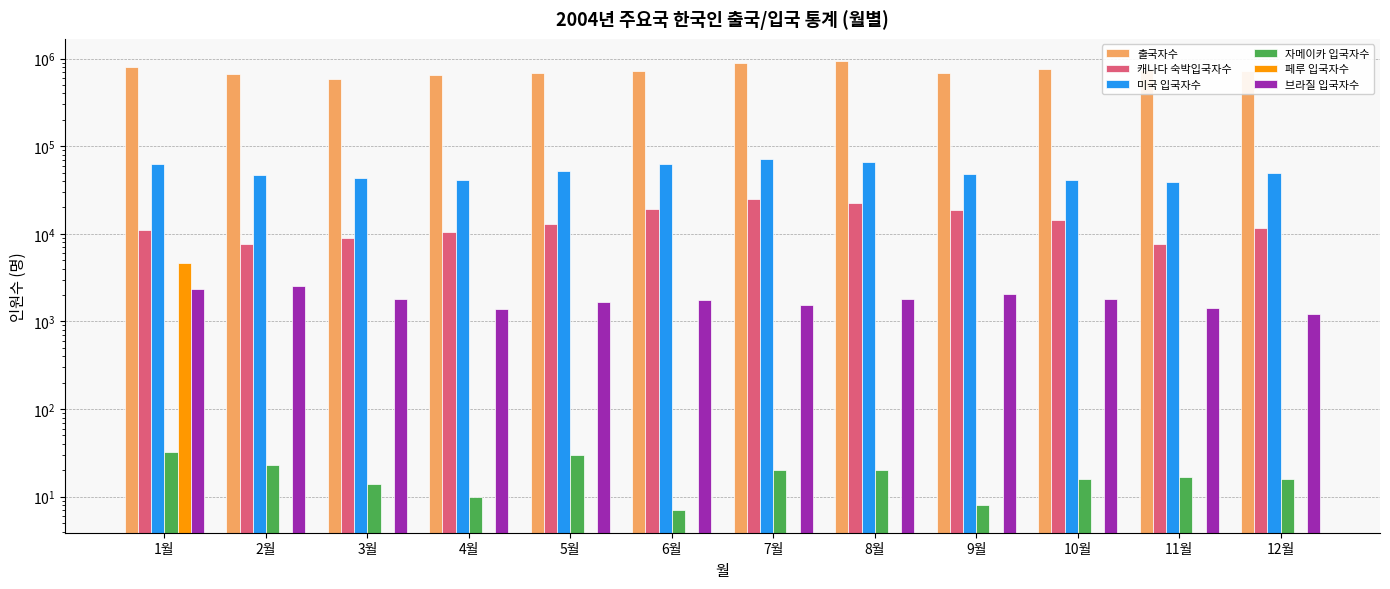

At how many categories does at least one series exceed 335256?

12